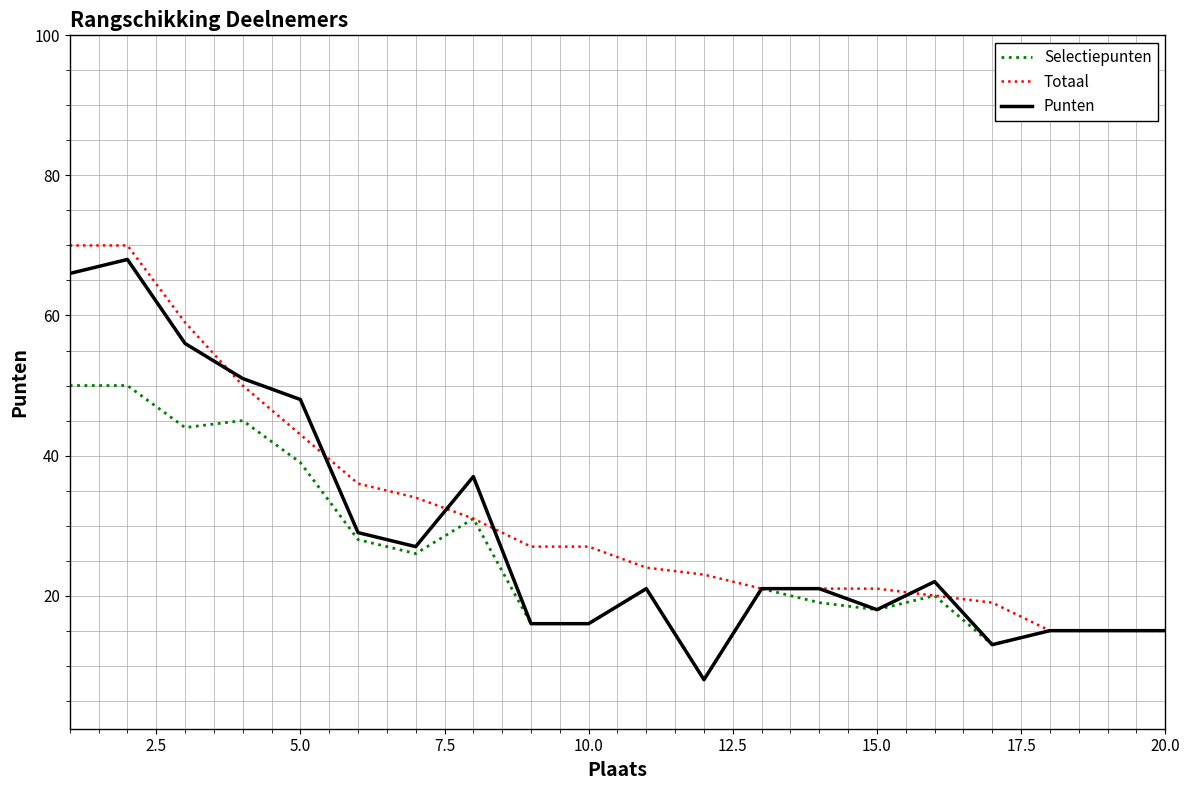

What is the maximum value shown in the chart?

70